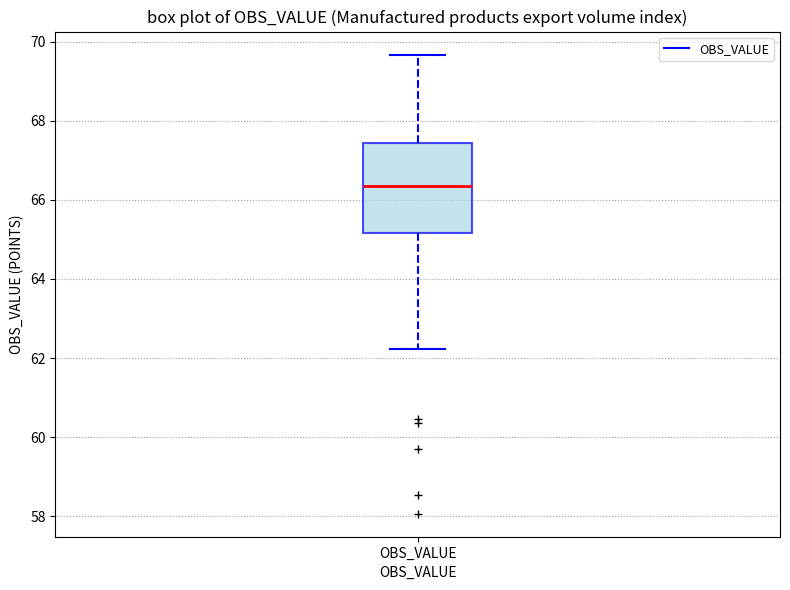

Transcribe this box plot: give where the median line is, the range the box spans, and where the two whiskers end, as read against the y-axis. The values are not printed on the chart, so give them approximately, as read against the axis.

median 66.4, box 65.2 to 67.4, whiskers 62.2 to 69.6